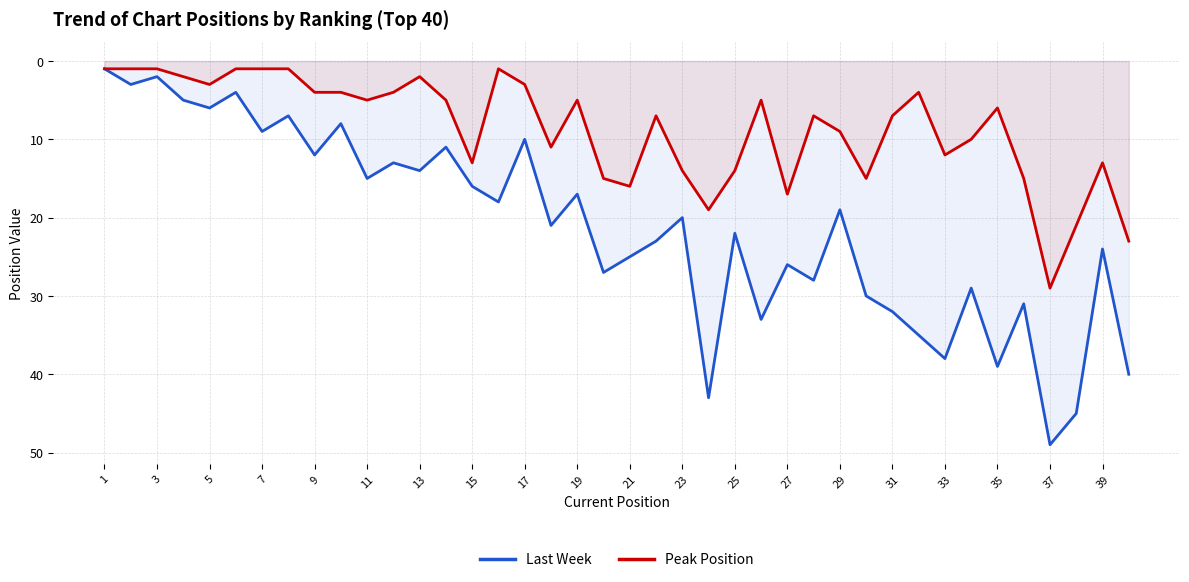

At which category is the sum across all series the highest?

37